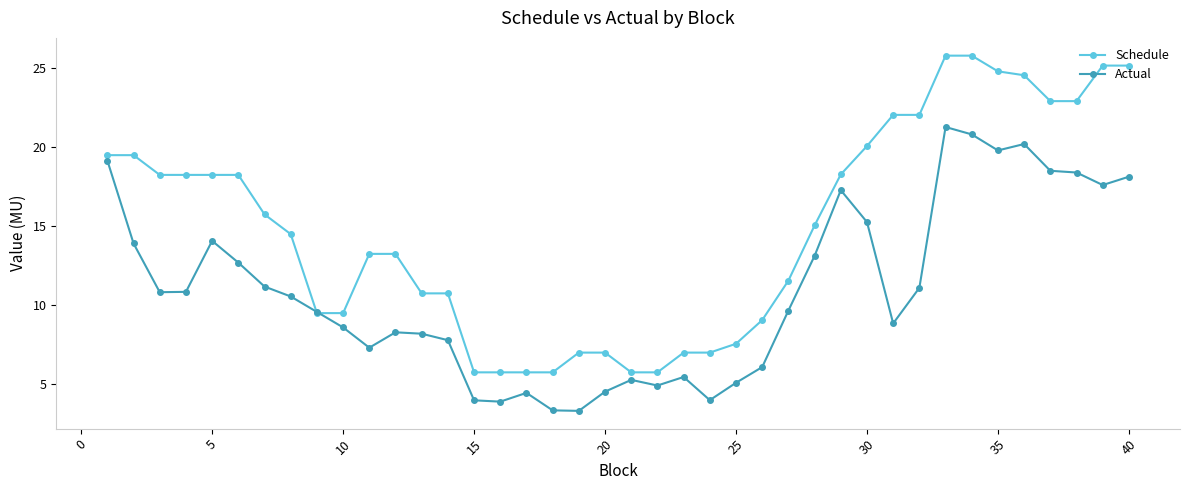

Which series has the largest total across all categories?

Schedule